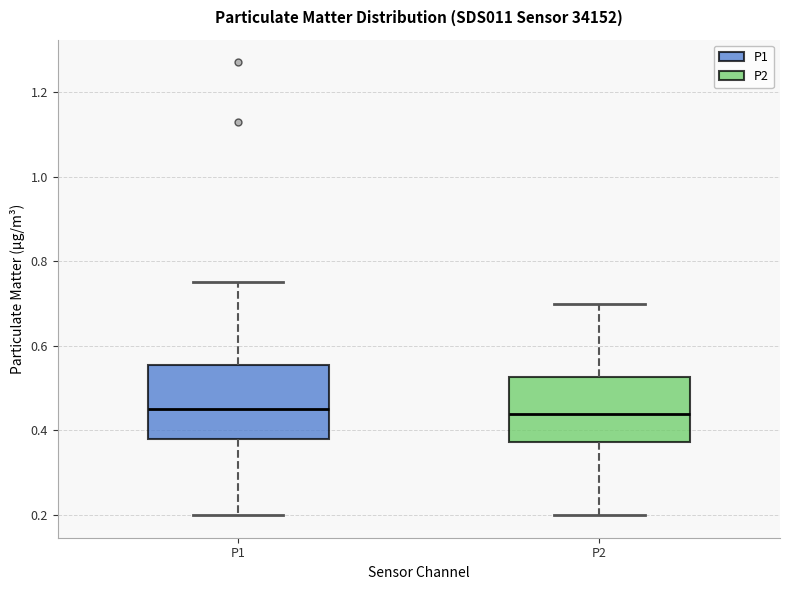

Reading left to right, transcribe this box plot: for each box, give where its median line is, the range the box spans, and where its two whiskers end, as read against the y-axis. The values are not printed on the chart, so give them approximately, as read against the axis.

P1: median 0.46, box 0.38 to 0.56, whiskers 0.20 to 0.76
P2: median 0.44, box 0.38 to 0.52, whiskers 0.20 to 0.70